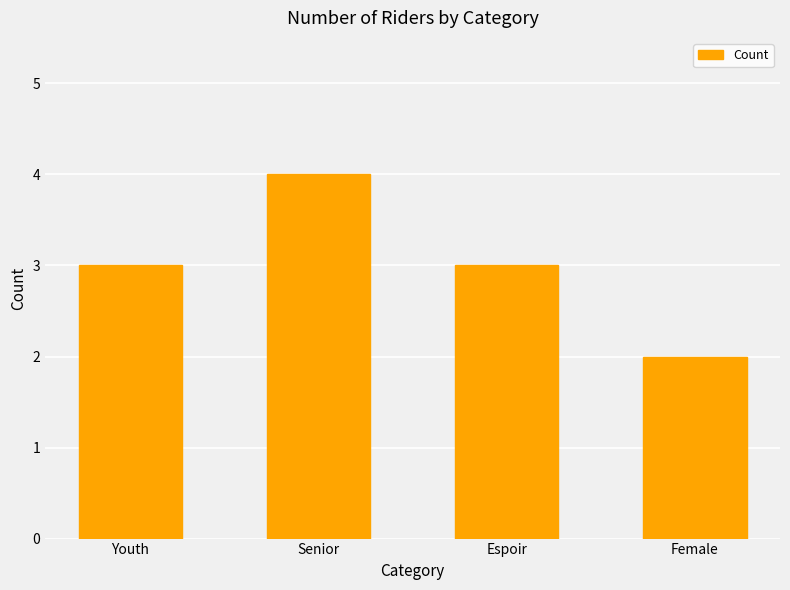

Which category has the lowest value across all series?

Female